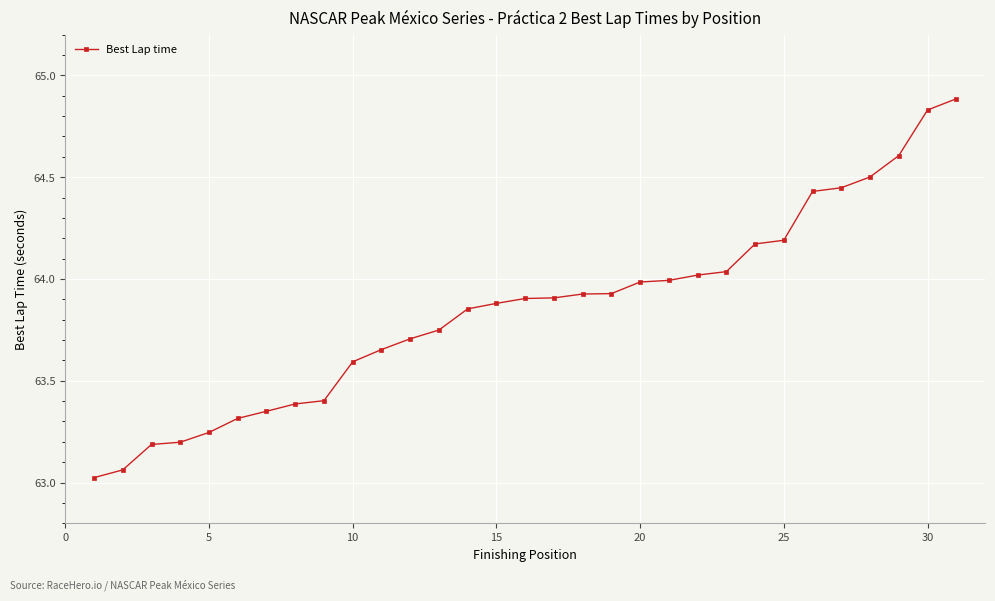

What is the sum of all values?

1979.4